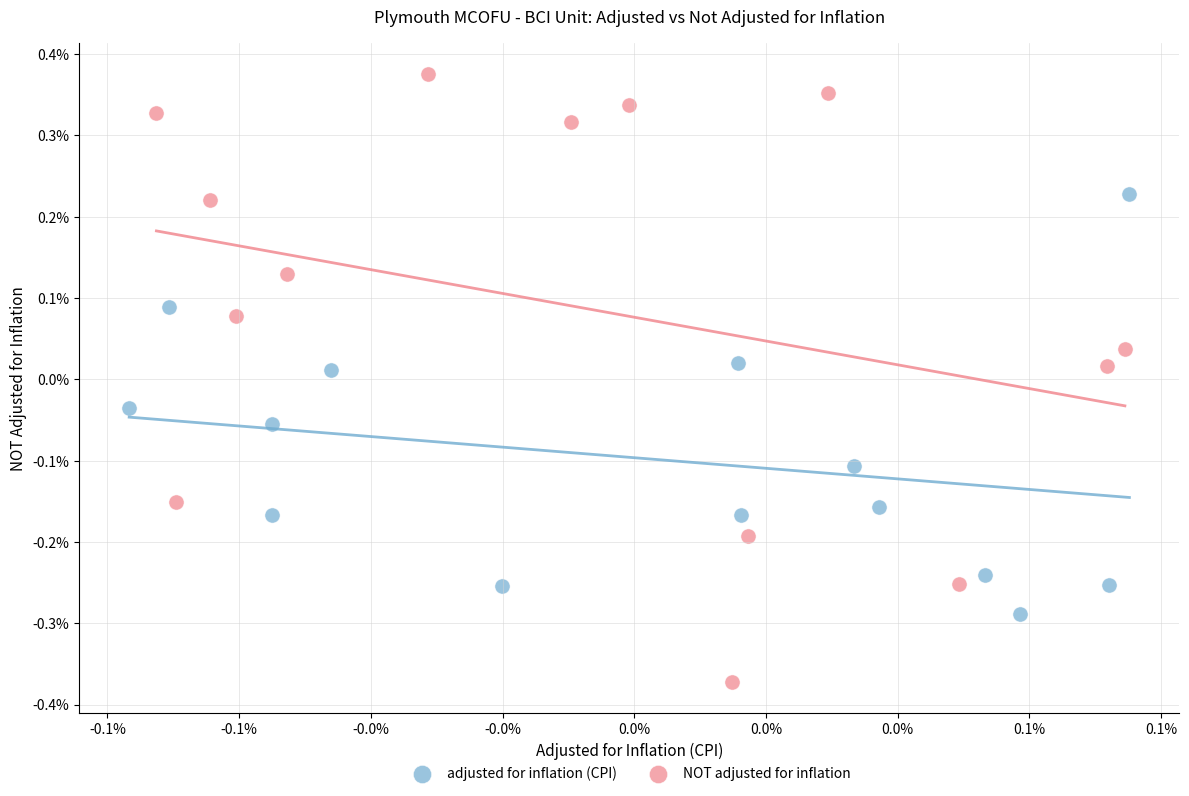

Which series contains the highest Y value?

NOT adjusted for inflation